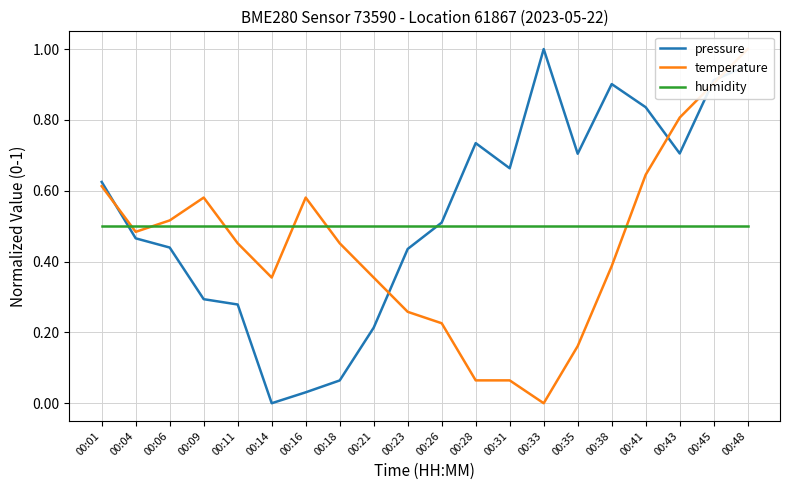

Is the value of temperature at 00:41 greater than the value of humidity at 00:45?

Yes